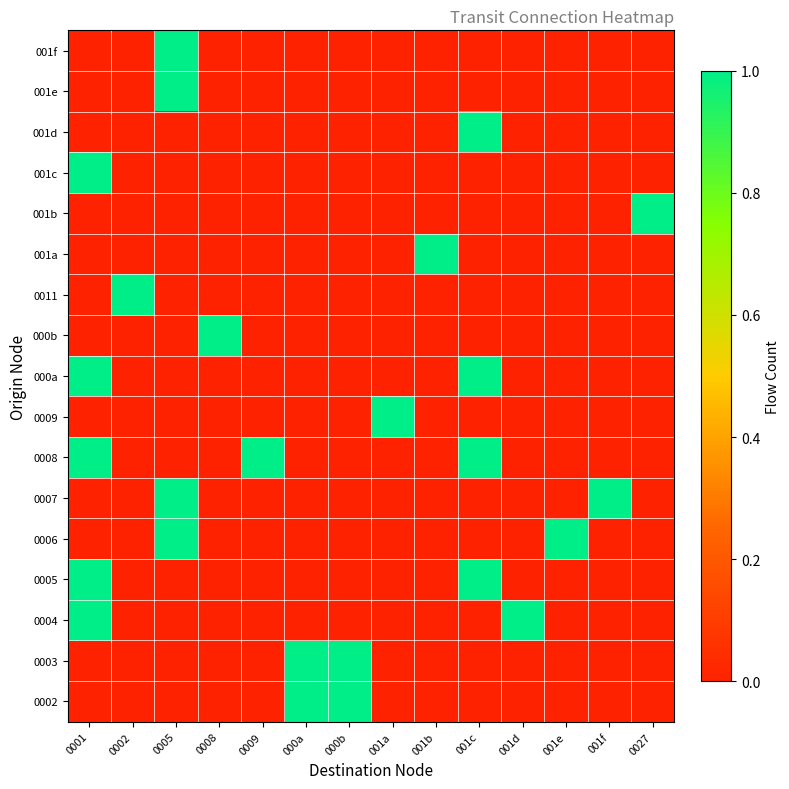

What is the spread (max minus min) of values at 001e?

1